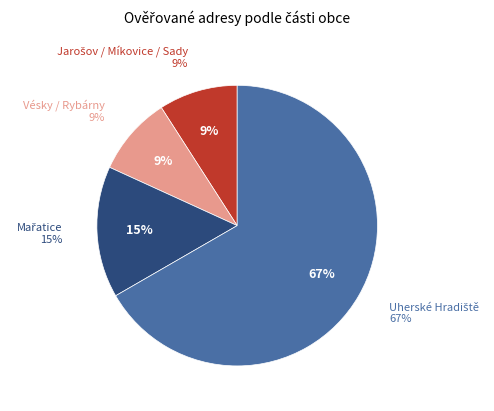

Which category has the biggest portion of the pie?

Uherské Hradiště